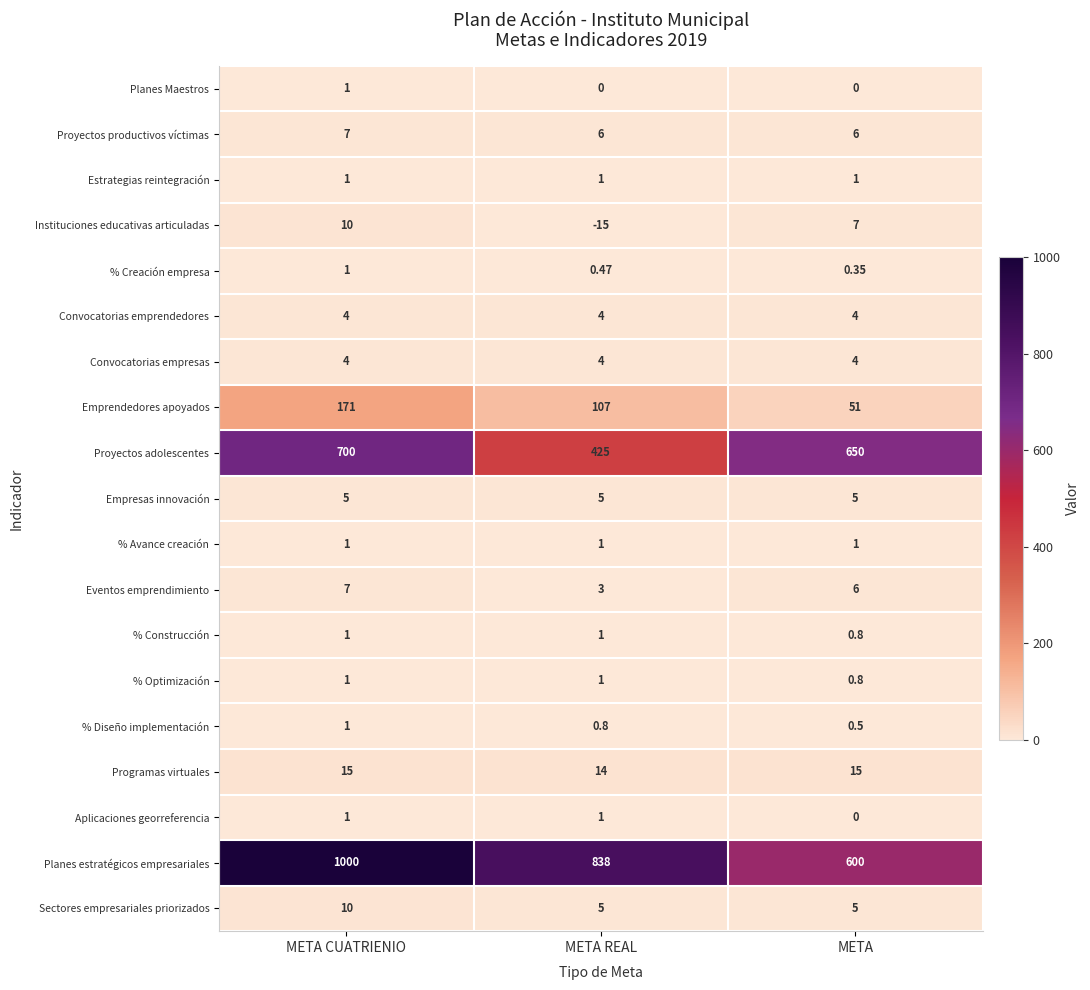

What is the maximum value shown in the chart?

1000.0